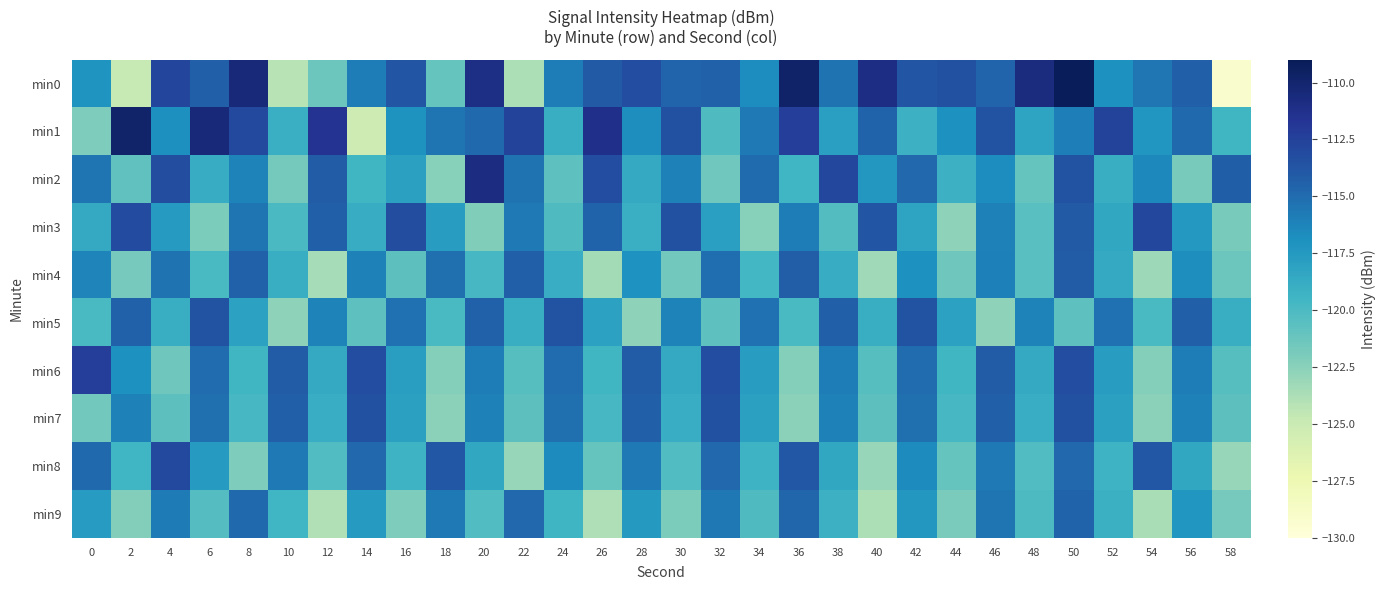

Reading left to right, list all the values displayed in this chart.

min0: 0=-117.2	2=-124.8	4=-112.8	6=-114.3	8=-110.4	10=-124.2	12=-121.4	14=-115.9	16=-113.7	18=-121.1	20=-111.0	22=-123.8	24=-115.9	26=-114.1	28=-113.2	30=-114.6	32=-114.5	34=-116.7	36=-109.8	38=-115.3	40=-111.0	42=-113.8	44=-113.5	46=-114.6	48=-110.7	50=-109.2	52=-116.9	54=-115.5	56=-114.4	58=-129.1
min1: 0=-122.1	2=-109.8	4=-116.8	6=-110.4	8=-113.0	10=-119.1	12=-111.5	14=-125.2	16=-117.1	18=-115.4	20=-114.8	22=-112.7	24=-118.9	26=-111.2	28=-116.8	30=-113.5	32=-120.1	34=-115.7	36=-112.3	38=-117.9	40=-114.6	42=-119.2	44=-116.9	46=-113.6	48=-118.2	50=-115.9	52=-112.6	54=-117.2	56=-114.9	58=-119.6
min2: 0=-115.4	2=-120.9	4=-113.3	6=-118.8	8=-116.2	10=-121.7	12=-114.1	14=-119.5	16=-118.0	18=-122.4	20=-110.9	22=-115.3	24=-120.8	26=-113.2	28=-118.7	30=-116.1	32=-121.5	34=-115.0	36=-119.4	38=-112.9	40=-117.3	42=-114.8	44=-119.2	46=-116.7	48=-121.1	50=-113.5	52=-119.0	54=-116.4	56=-121.9	58=-114.3
min3: 0=-118.7	2=-113.1	4=-117.6	6=-122.0	8=-115.5	10=-119.9	12=-114.4	14=-118.8	16=-113.3	18=-117.7	20=-122.2	22=-115.7	24=-120.1	26=-114.6	28=-119.0	30=-113.5	32=-117.9	34=-122.4	36=-115.8	38=-120.3	40=-113.7	42=-118.2	44=-122.7	46=-116.1	48=-120.6	50=-114.0	52=-118.5	54=-112.9	56=-117.4	58=-121.8
min4: 0=-116.2	2=-121.8	4=-115.3	6=-119.9	8=-114.5	10=-119.0	12=-123.6	14=-116.1	16=-120.7	18=-115.2	20=-119.8	22=-114.3	24=-118.9	26=-123.4	28=-117.0	30=-121.6	32=-115.1	34=-119.7	36=-114.2	38=-118.8	40=-123.3	42=-116.9	44=-121.4	46=-116.0	48=-120.5	50=-114.1	52=-118.7	54=-123.2	56=-116.8	58=-121.3
min5: 0=-119.9	2=-114.4	4=-119.0	6=-113.5	8=-118.1	10=-122.6	12=-116.2	14=-120.8	16=-115.3	18=-119.9	20=-114.4	22=-119.0	24=-113.5	26=-118.1	28=-122.6	30=-116.2	32=-120.7	34=-115.3	36=-119.9	38=-114.4	40=-119.0	42=-113.5	44=-118.1	46=-122.6	48=-116.2	50=-120.7	52=-115.3	54=-119.8	56=-114.4	58=-119.0
min6: 0=-112.3	2=-116.9	4=-121.5	6=-115.0	8=-119.6	10=-114.1	12=-118.7	14=-113.2	16=-117.8	18=-122.3	20=-115.9	22=-120.4	24=-115.0	26=-119.6	28=-114.1	30=-118.7	32=-113.2	34=-117.8	36=-122.3	38=-115.9	40=-120.4	42=-115.0	44=-119.5	46=-114.1	48=-118.7	50=-113.2	52=-117.8	54=-122.3	56=-115.9	58=-120.4
min7: 0=-121.6	2=-116.1	4=-120.7	6=-115.2	8=-119.8	10=-114.3	12=-118.9	14=-113.5	16=-118.0	18=-122.6	20=-116.1	22=-120.7	24=-115.2	26=-119.8	28=-114.3	30=-118.9	32=-113.5	34=-118.0	36=-122.6	38=-116.1	40=-120.7	42=-115.2	44=-119.8	46=-114.3	48=-118.9	50=-113.5	52=-118.0	54=-122.6	56=-116.1	58=-120.7
min8: 0=-114.9	2=-119.4	4=-113.0	6=-117.6	8=-122.1	10=-115.7	12=-120.2	14=-114.8	16=-119.3	18=-113.9	20=-118.4	22=-123.0	24=-116.6	26=-121.1	28=-115.7	30=-120.2	32=-114.8	34=-119.3	36=-113.9	38=-118.4	40=-123.0	42=-116.6	44=-121.1	46=-115.7	48=-120.2	50=-114.8	52=-119.3	54=-113.9	56=-118.4	58=-123.0
min9: 0=-117.7	2=-122.2	4=-115.8	6=-120.3	8=-114.9	10=-119.5	12=-124.0	14=-117.6	16=-122.1	18=-115.7	20=-120.2	22=-114.8	24=-119.3	26=-123.9	28=-117.5	30=-122.0	32=-115.6	34=-120.1	36=-114.7	38=-119.2	40=-123.8	42=-117.3	44=-121.9	46=-115.5	48=-120.0	50=-114.6	52=-119.1	54=-123.7	56=-117.2	58=-121.8